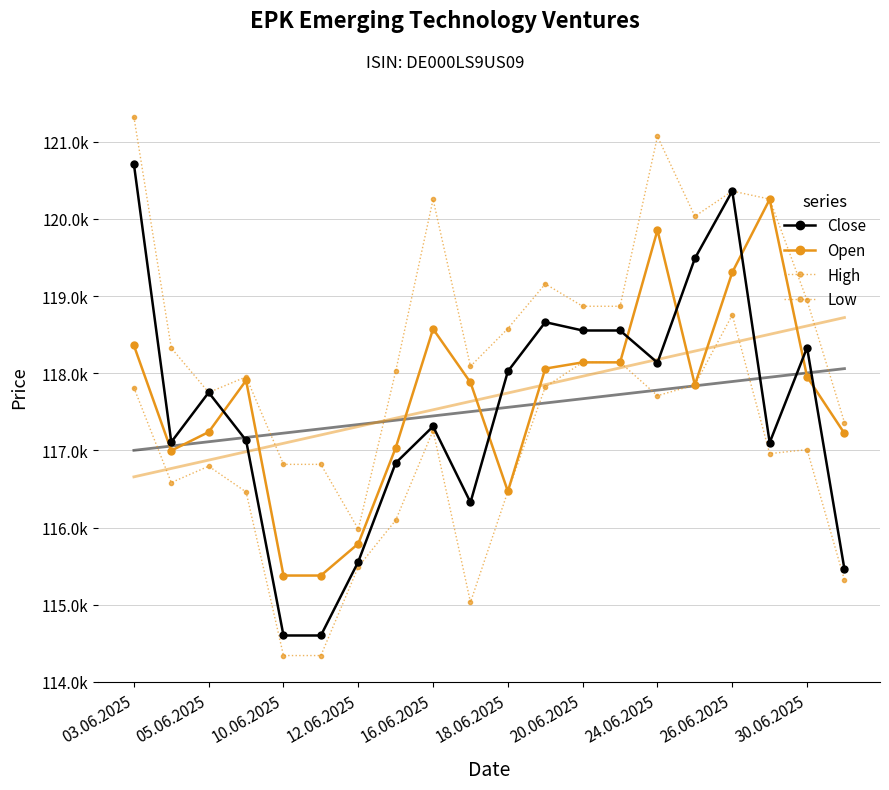

At which category is the sum across all series the highest?

26.06.2025